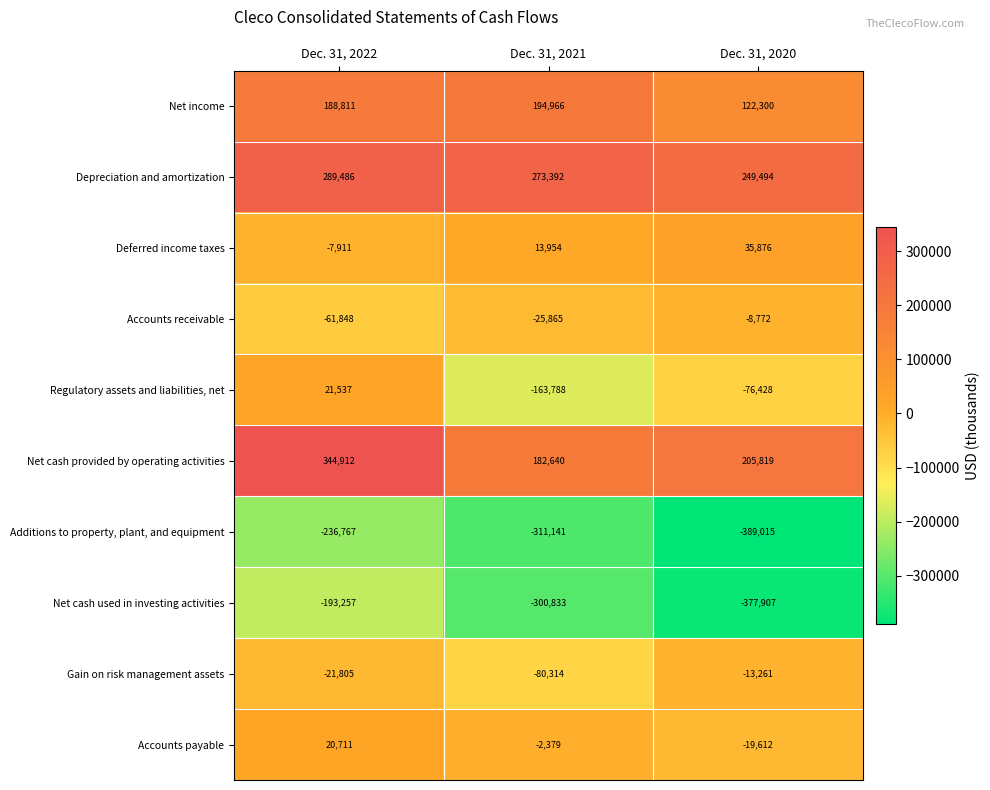

How many data points in Accounts payable are less than -2379?

1